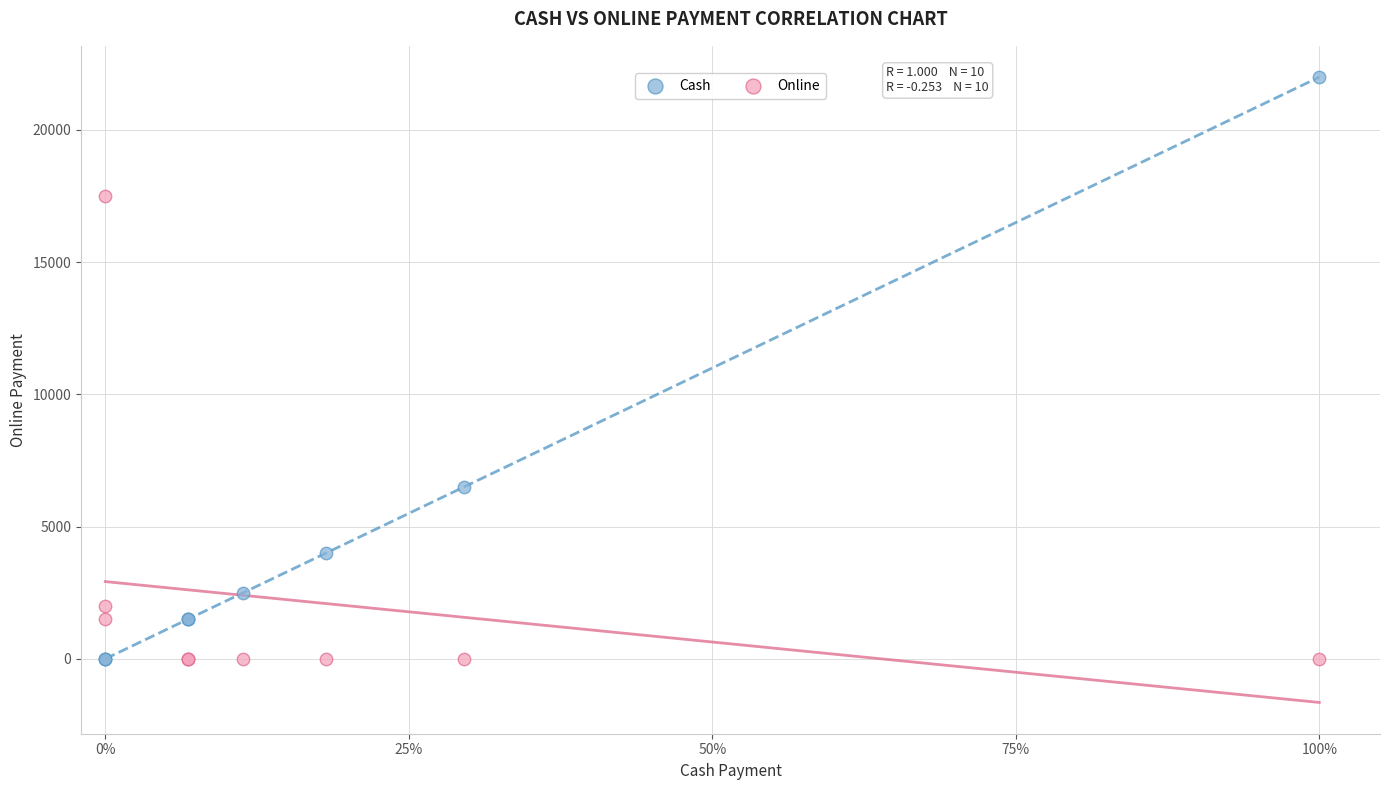

Which series has the largest Y range (max minus min)?

Cash